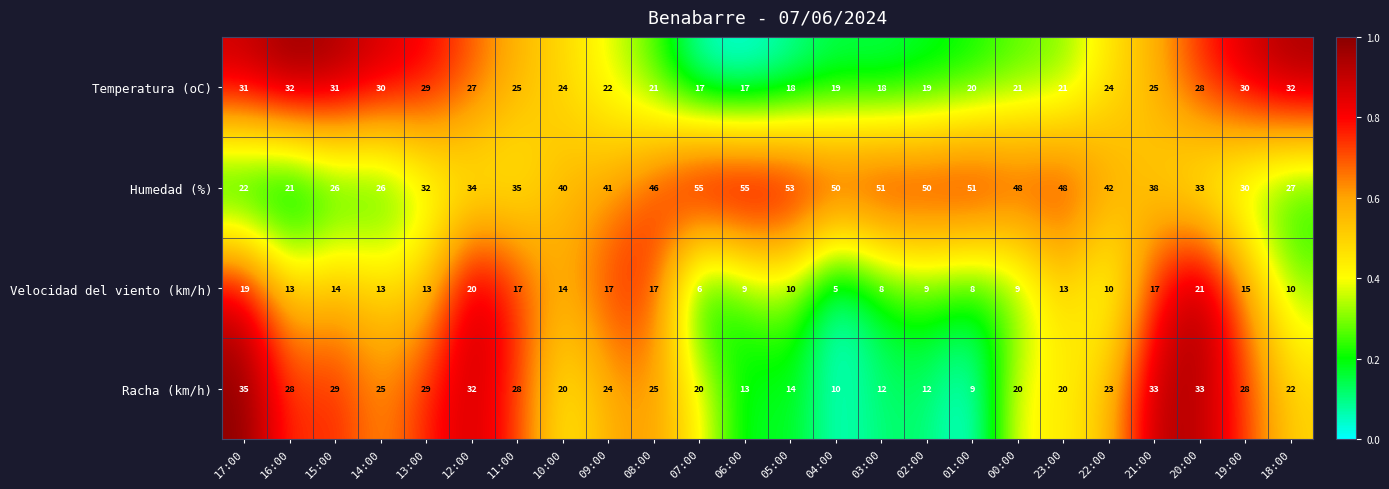

List the series in order of their peak value, highest first.

Humedad (%), Racha (km/h), Temperatura (oC), Velocidad del viento (km/h)